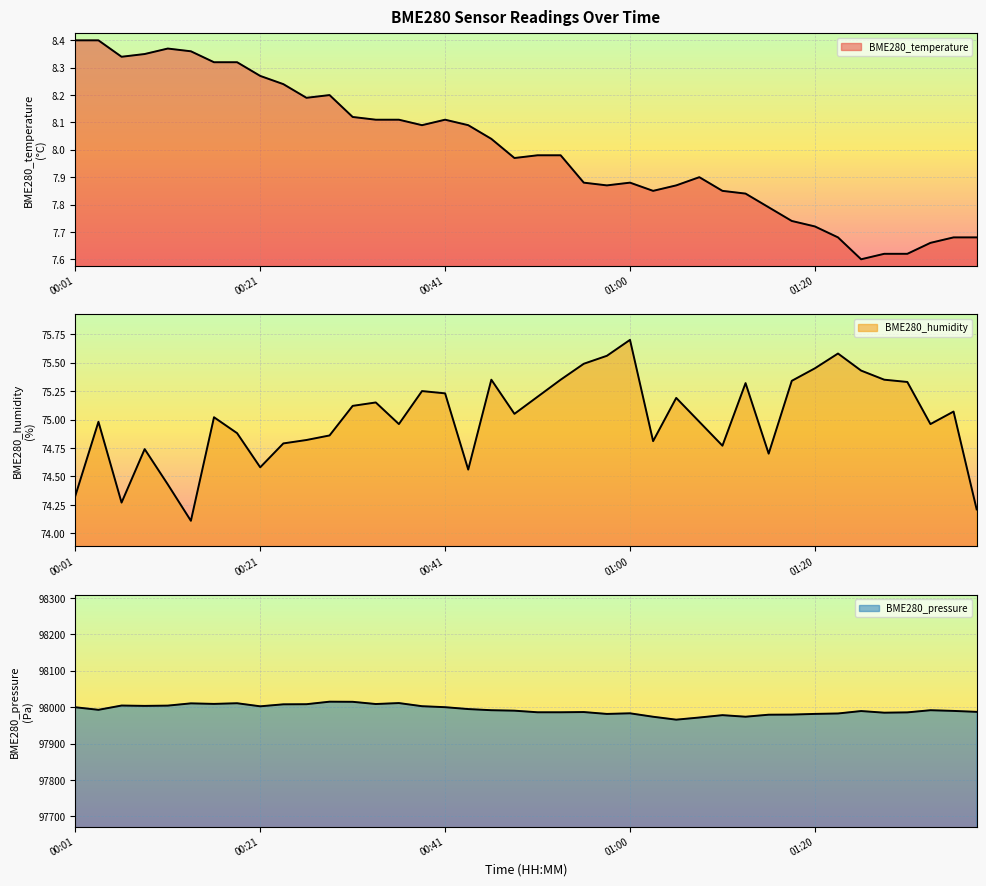

Where is the first local maximum for BME280_pressure?

00:06